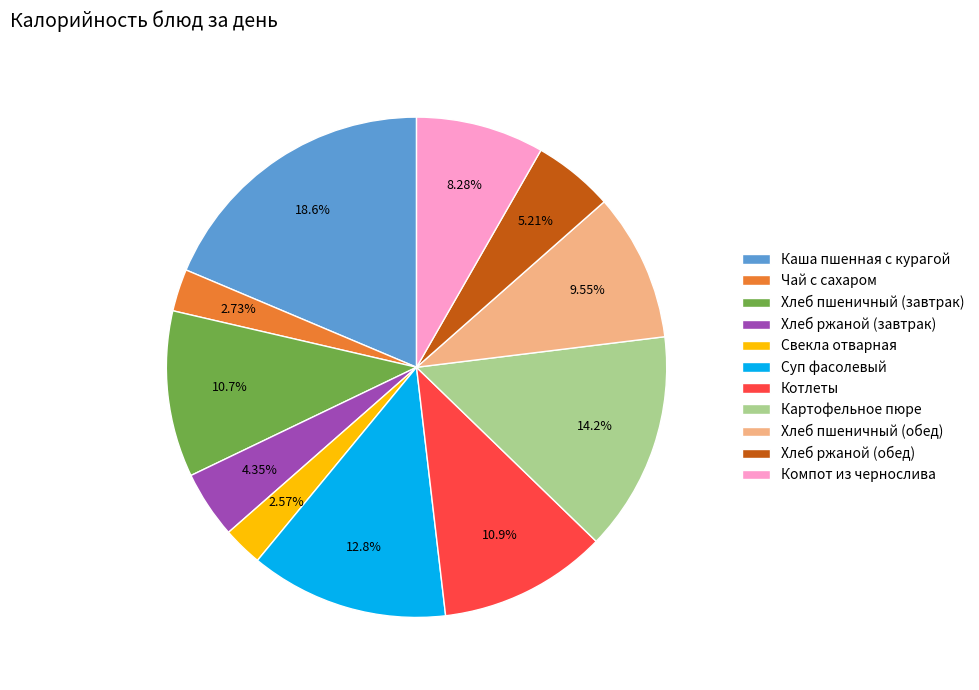

To the nearest percent, what is the combined percentage of Компот из чернослива and Картофельное пюре?

22%